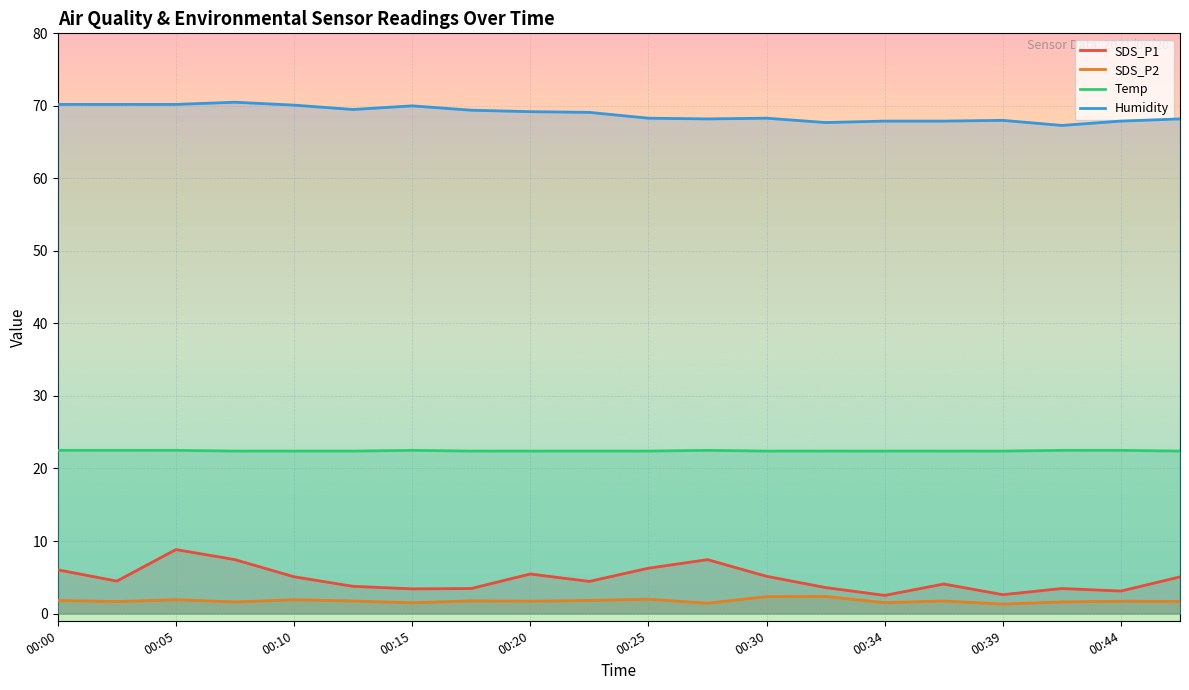

What is the minimum value for SDS_P2?

1.3